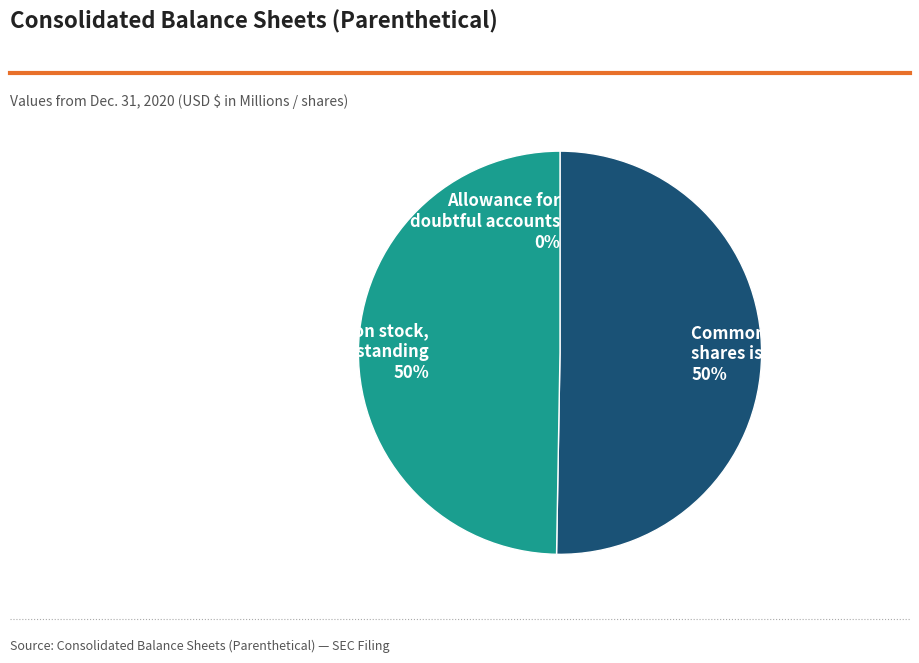

Is Allowance for doubtful accounts the majority of the pie?

No